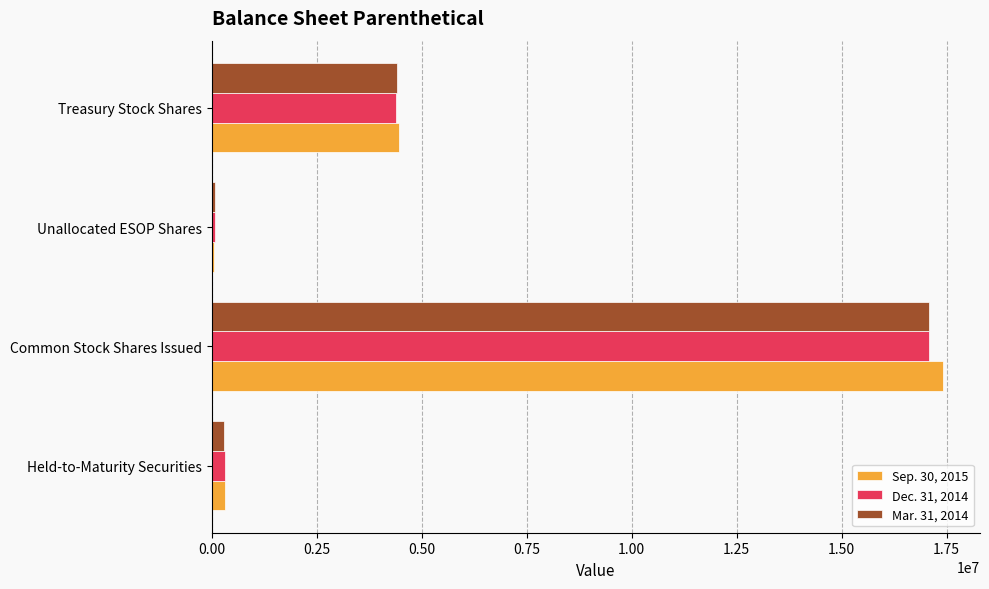

What are all the series names shown in the legend?

Sep. 30, 2015, Dec. 31, 2014, Mar. 31, 2014